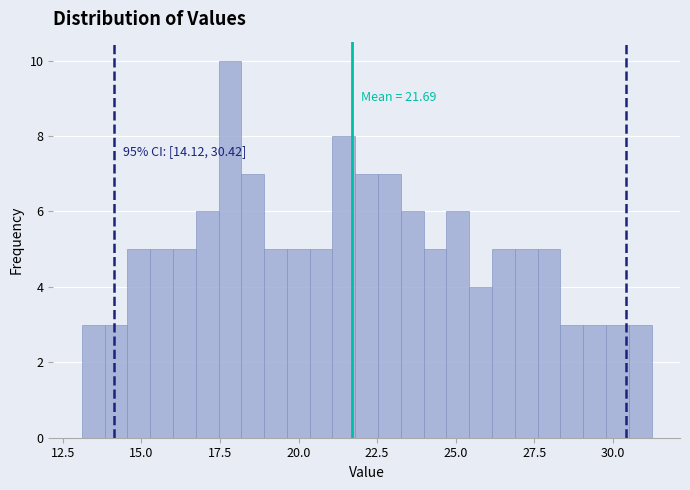

Read against the x-axis, roughly where is the centre of the tallest bar?

18.0